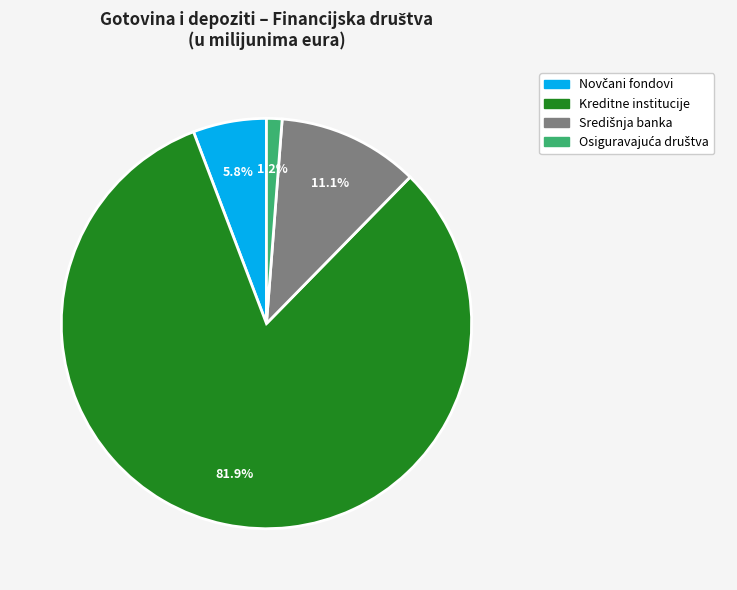

Which category accounts for the majority?

Kreditne institucije